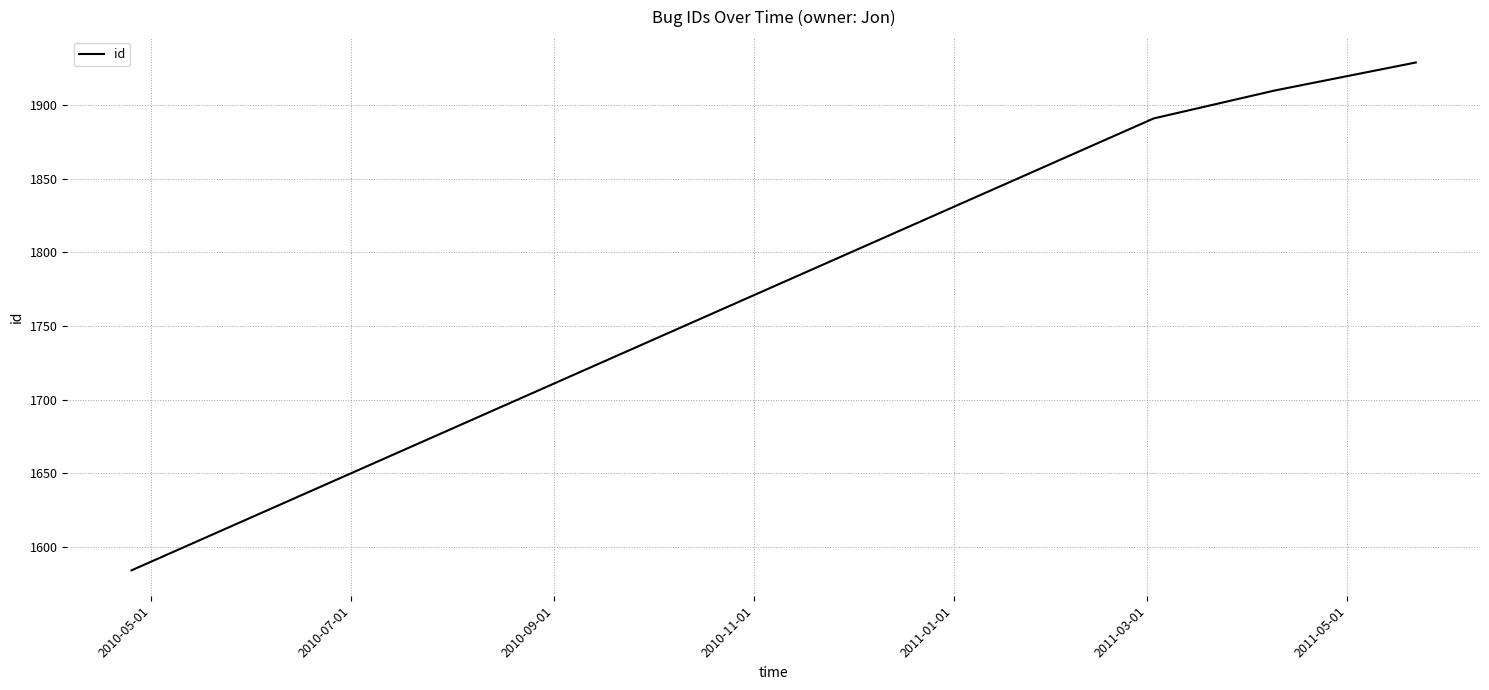

What is the minimum value shown in the chart?

1584